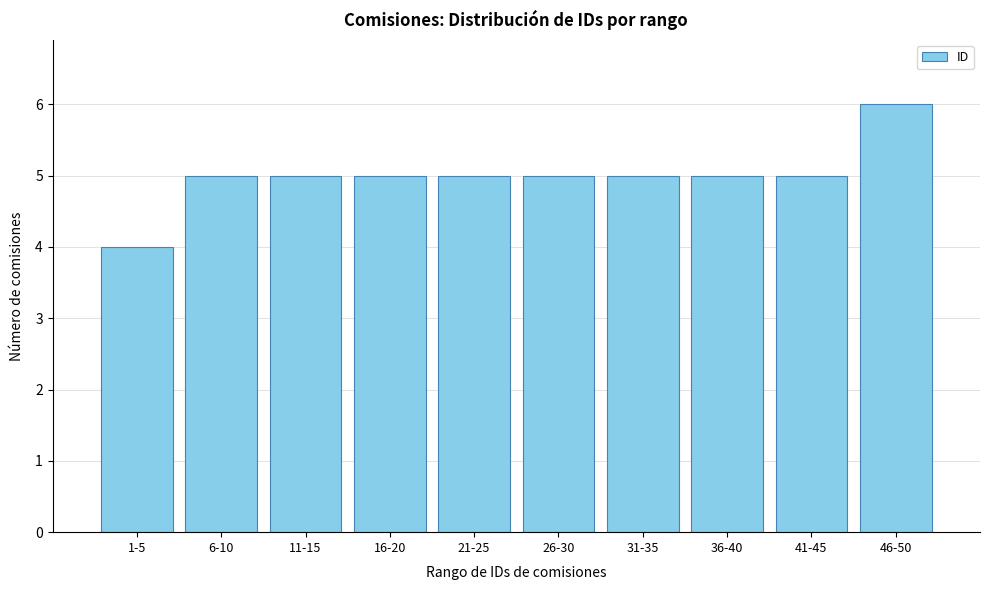

Reading left to right, what are all the values shown in this chart?

4	5	5	5	5	5	5	5	5	6